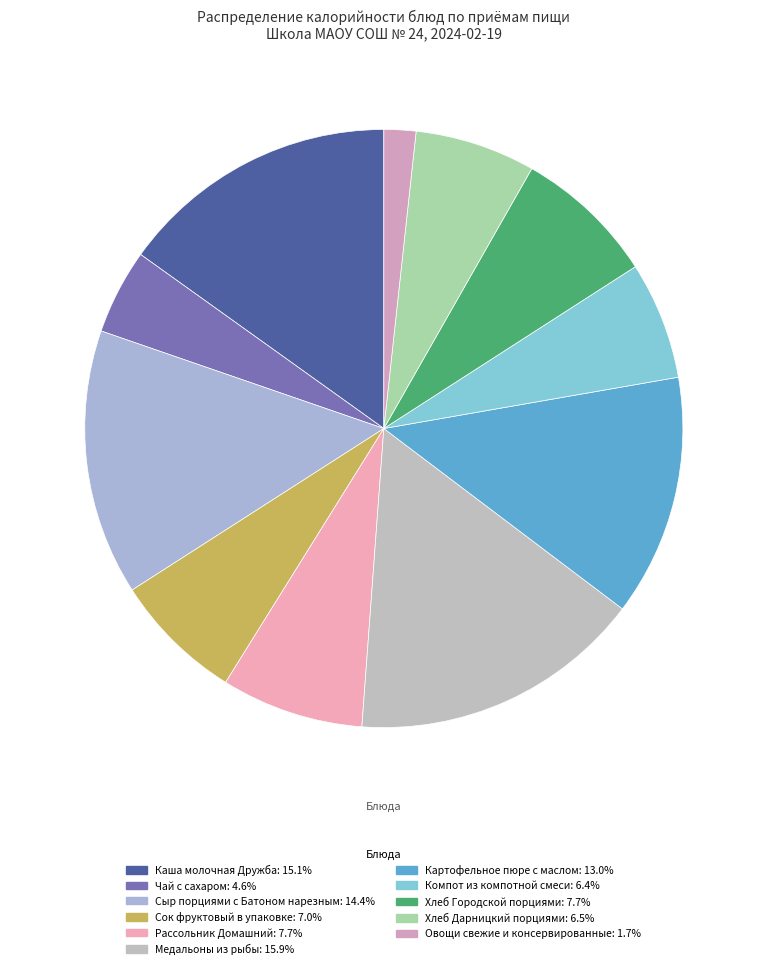

How many slices are in this pie chart?

11